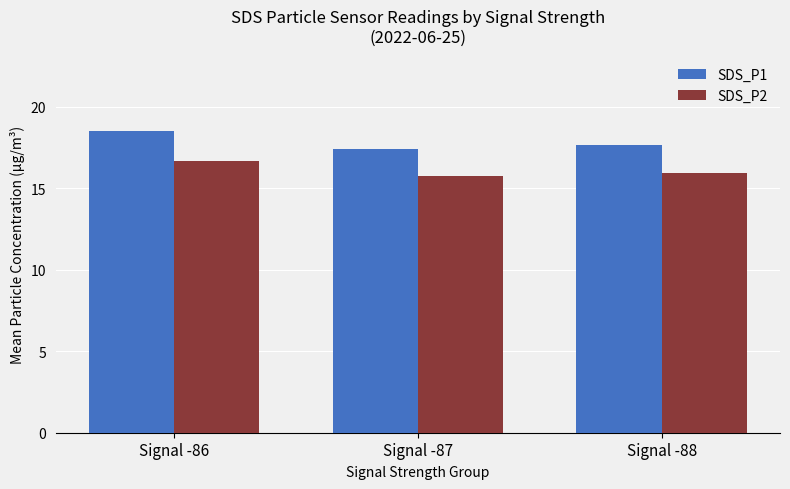

Is it true that SDS_P1 equals 5.5 at Signal -86?

False